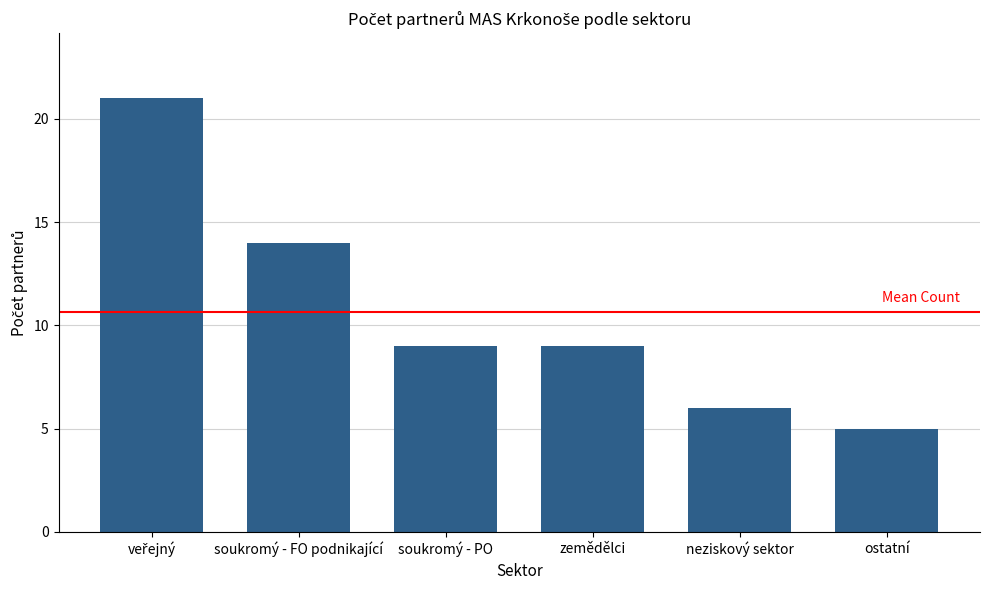

What is the difference between the values at soukromý - PO and ostatní?

4